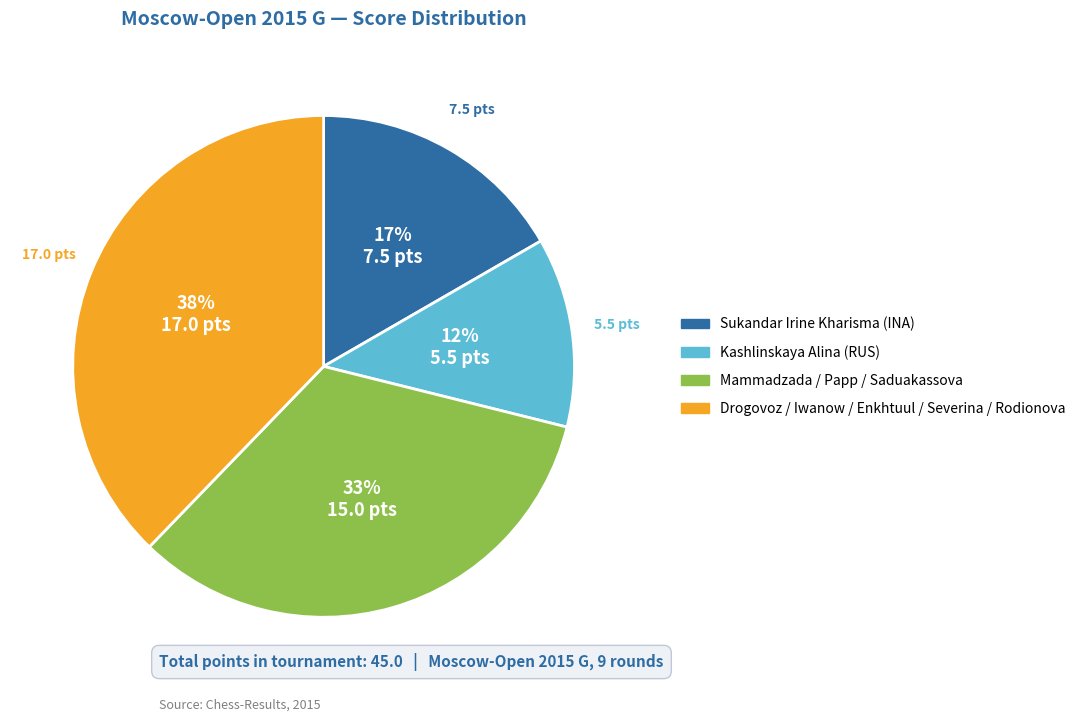

What percentage is the Drogovoz / Iwanow / Enkhtuul / Severina / Rodionova slice, to the nearest percent?

38%